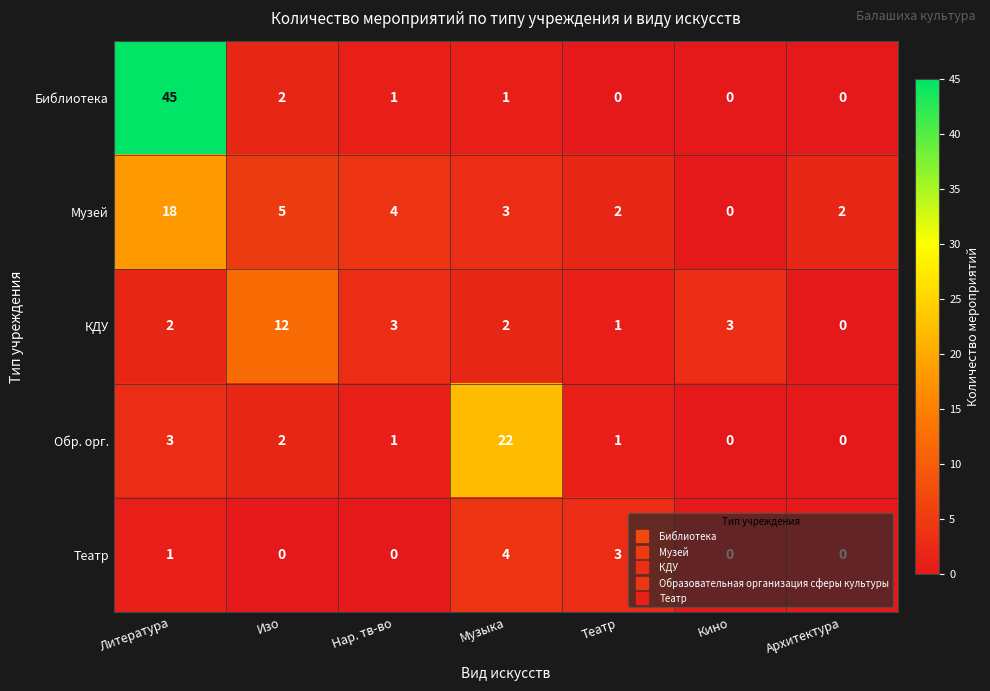

True or false: Театр has a value of 0 at Литература.

False